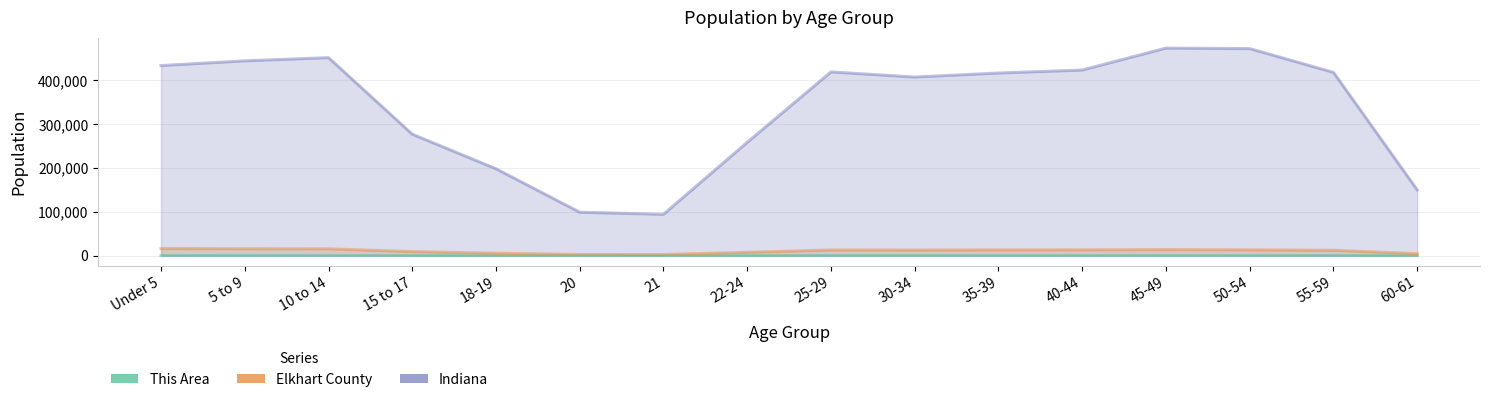

The value of This Area at 5 to 9 is 316. True or false?

True